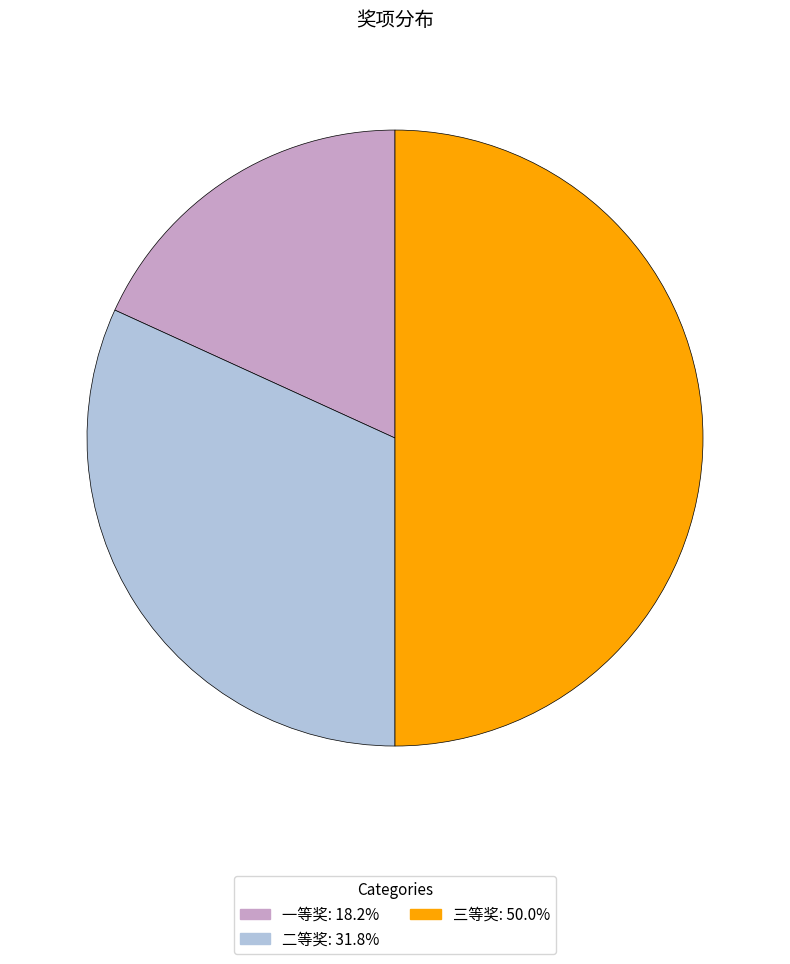

Is it true that 一等奖 is 12% of the pie?

False